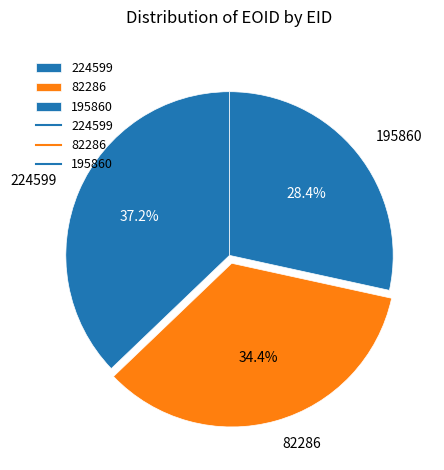

Which has a higher value, 224599 or 82286?

224599